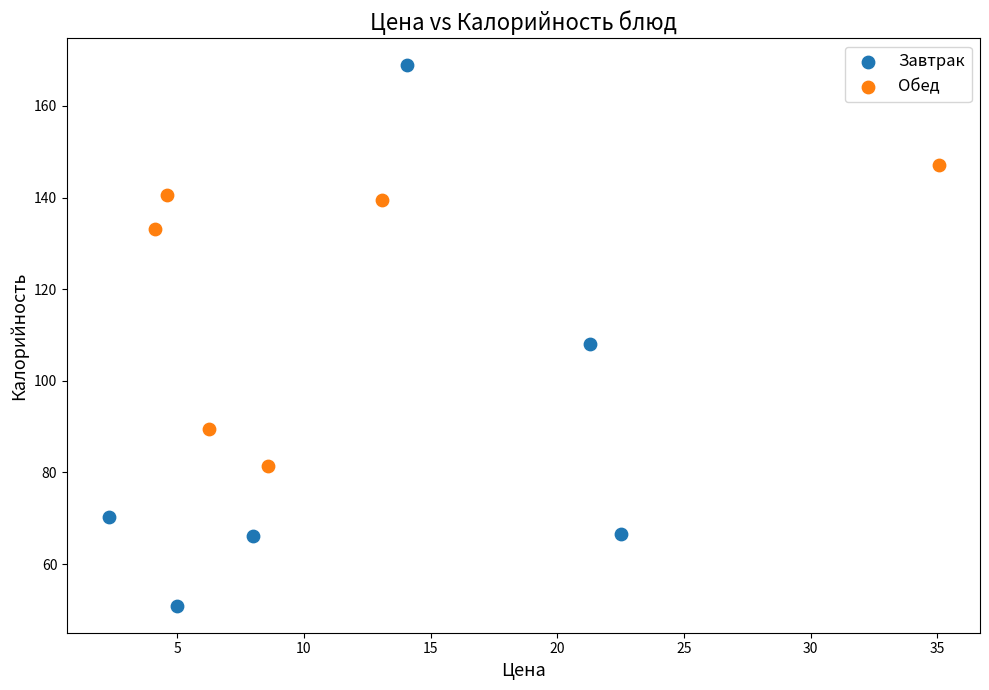

Which series has the widest spread of Y values?

Завтрак